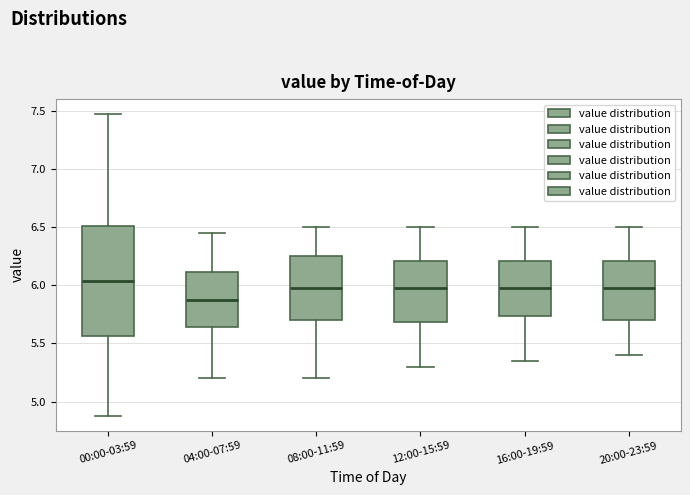

Reading left to right, read every box against the y-axis: the position of its median line, the range the box covers, and the ends of its whiskers. The values are not printed on the chart, so give them approximately, as read against the axis.

00:00-03:59: median 6.05, box 5.55 to 6.50, whiskers 4.90 to 7.45
04:00-07:59: median 5.90, box 5.65 to 6.10, whiskers 5.20 to 6.45
08:00-11:59: median 6.00, box 5.70 to 6.25, whiskers 5.20 to 6.50
12:00-15:59: median 6.00, box 5.70 to 6.20, whiskers 5.30 to 6.50
16:00-19:59: median 6.00, box 5.75 to 6.20, whiskers 5.35 to 6.50
20:00-23:59: median 6.00, box 5.70 to 6.20, whiskers 5.40 to 6.50